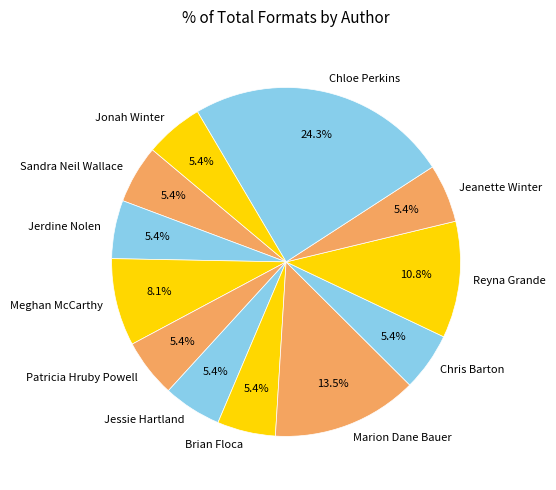

Is there a majority slice in this chart?

No